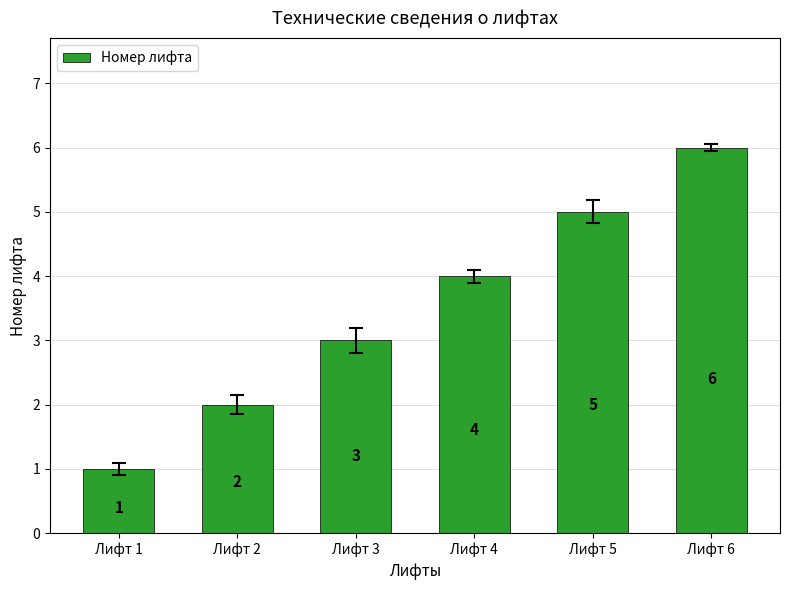

Reading right to left, list all the values displayed in this chart.

6	5	4	3	2	1